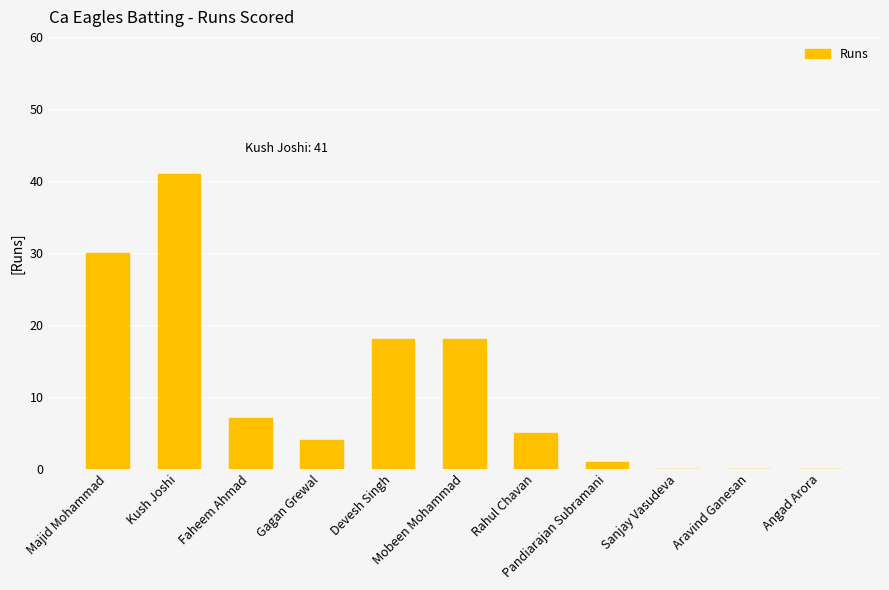

Reading right to left, what are all the values shown in this chart?

Angad Arora=0	Aravind Ganesan=0	Sanjay Vasudeva=0	Pandiarajan Subramani=1	Rahul Chavan=5	Mobeen Mohammad=18	Devesh Singh=18	Gagan Grewal=4	Faheem Ahmad=7	Kush Joshi=41	Majid Mohammad=30